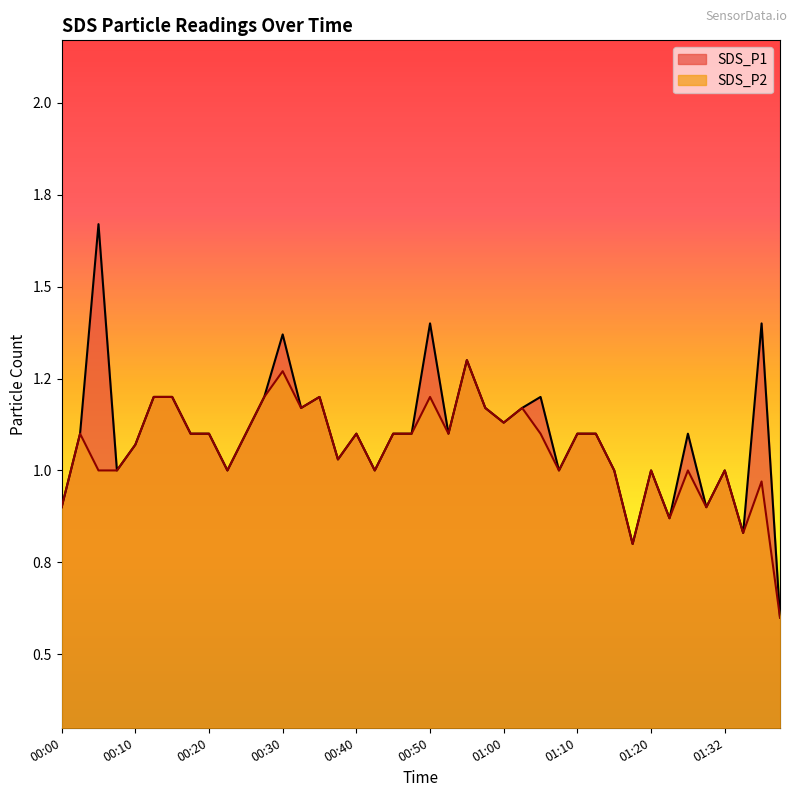

True or false: SDS_P1 has more than 2 interior local peaks.

True